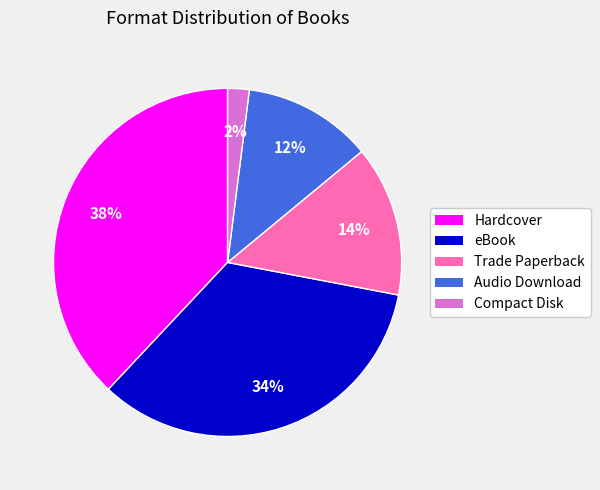

Is it true that Audio Download is 18% of the pie?

False